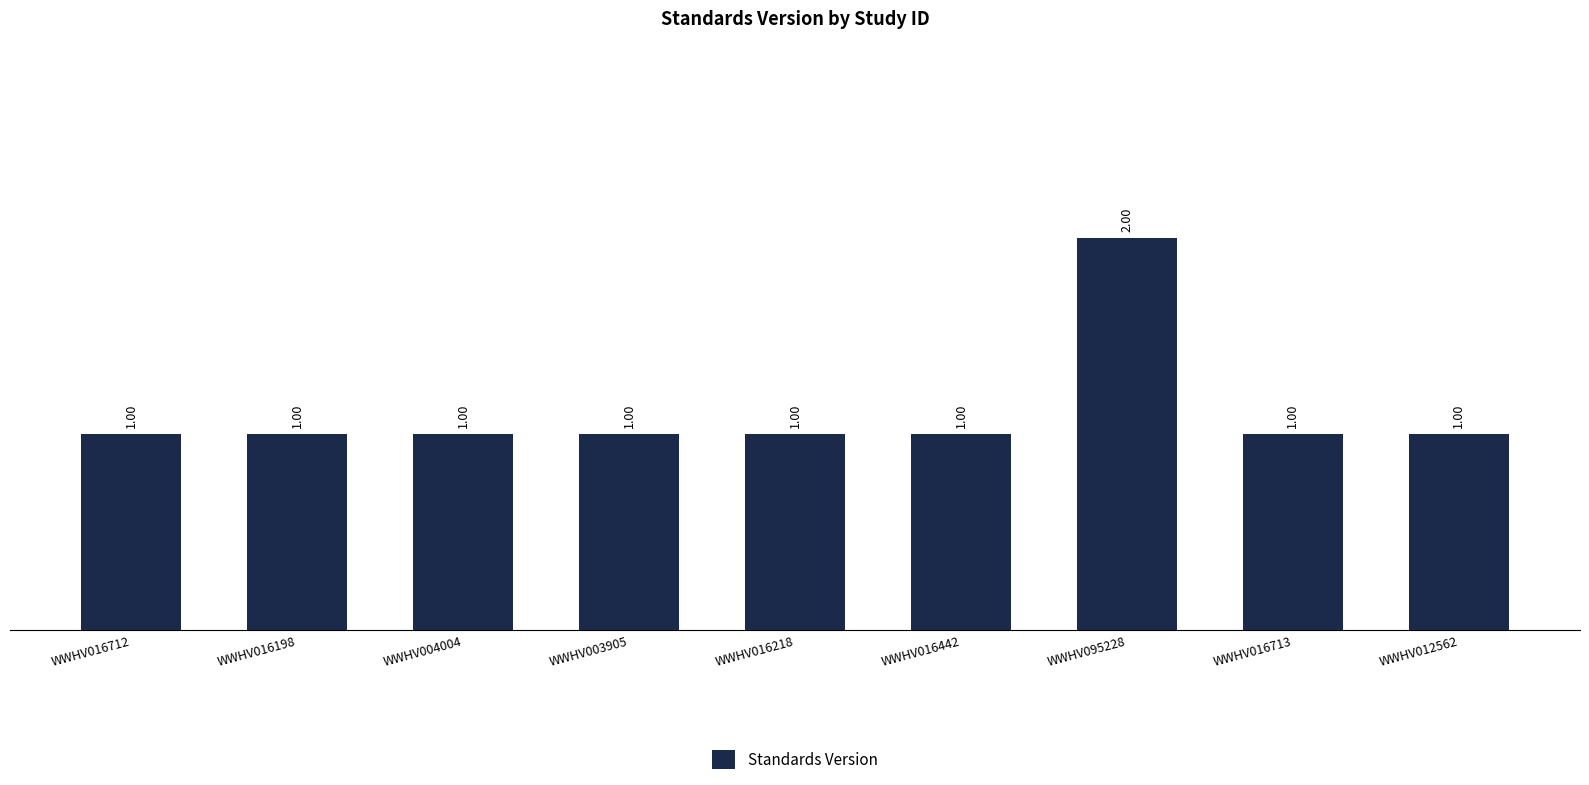

What is the difference between the maximum and minimum values?

1